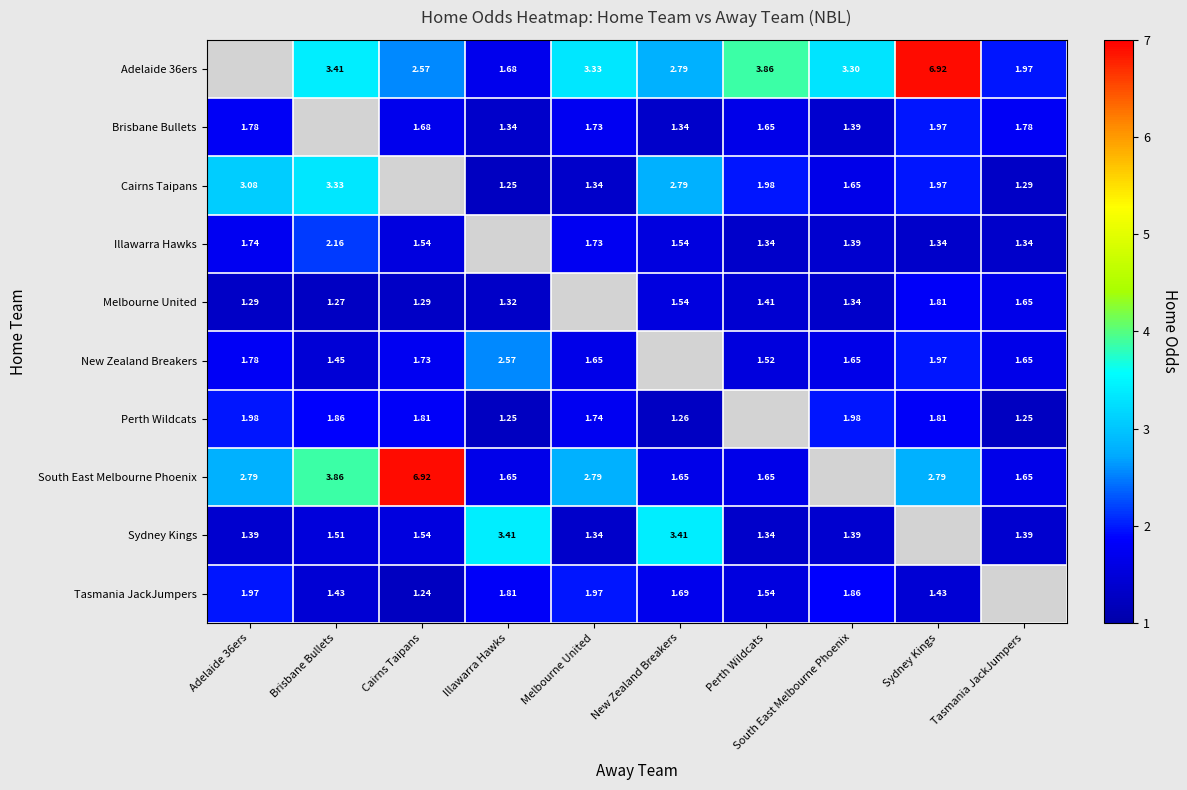

Between Brisbane Bullets and South East Melbourne Phoenix, which is larger?

Brisbane Bullets